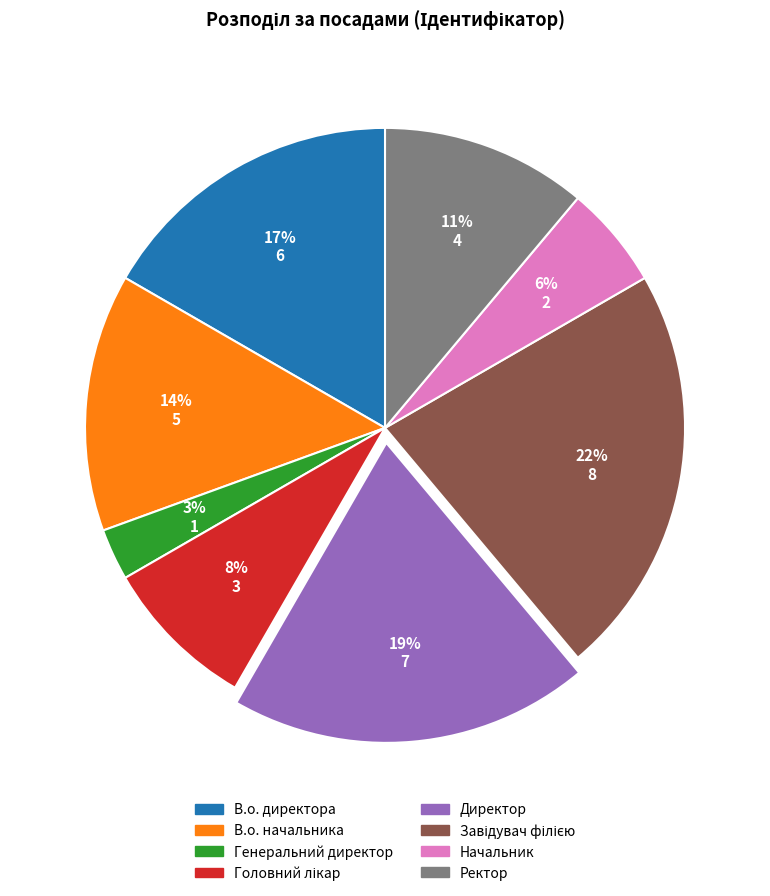

Count the number of slices in the pie.

8